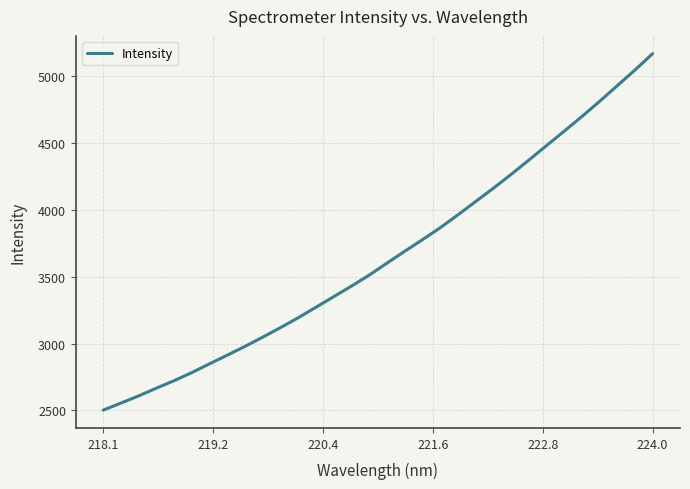

What is the greatest value displayed?

5166.3